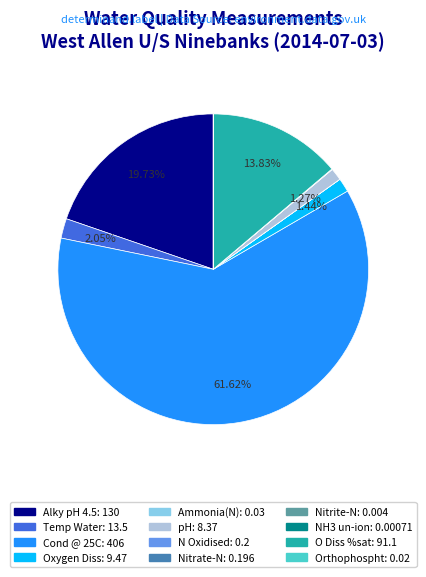

Does Cond @ 25C account for over 50% of the chart?

Yes